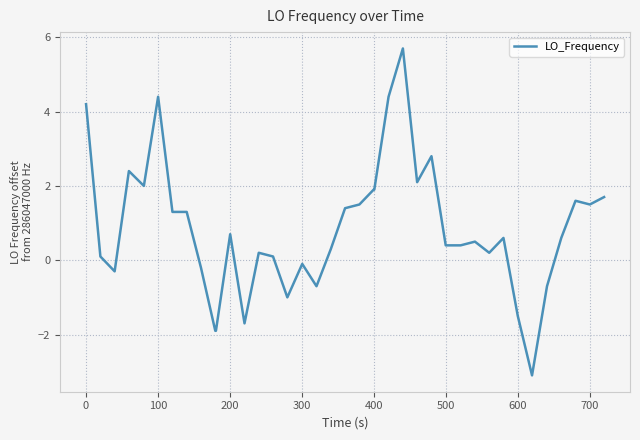

What is the minimum value shown in the chart?

-3.1